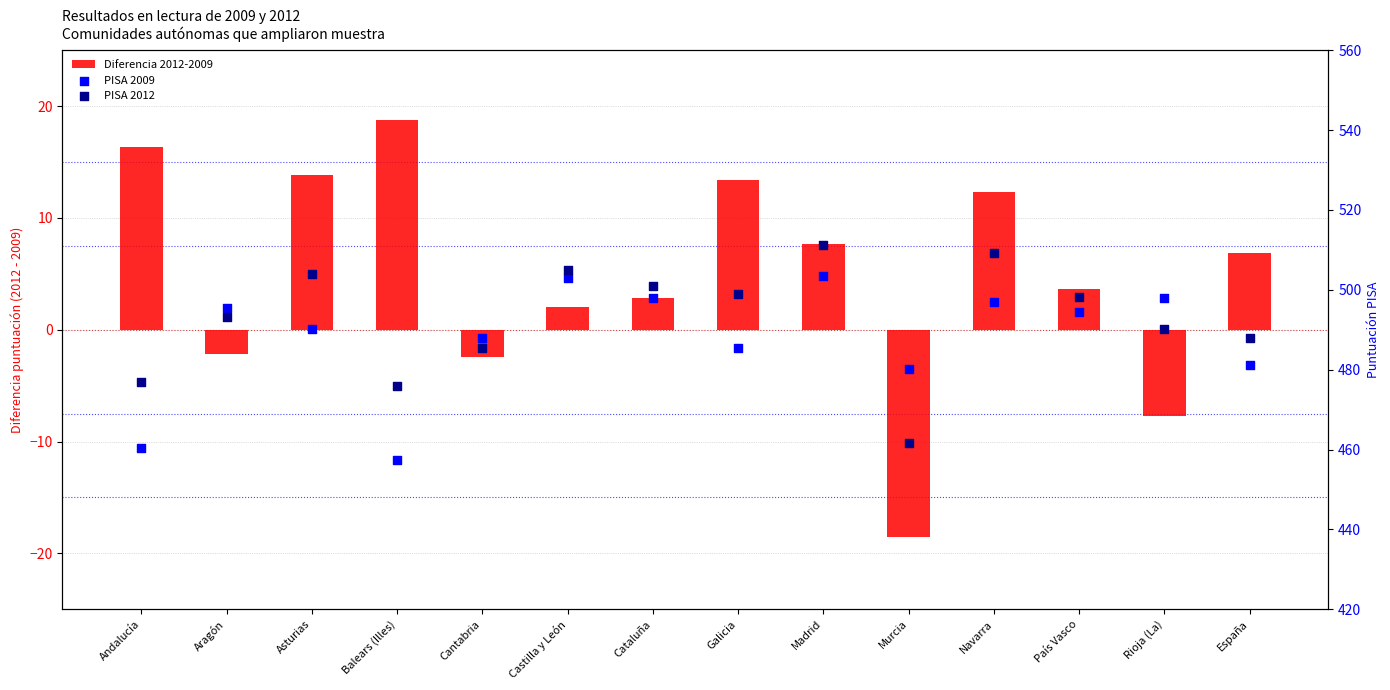

What is the total value across all series at España?

975.9